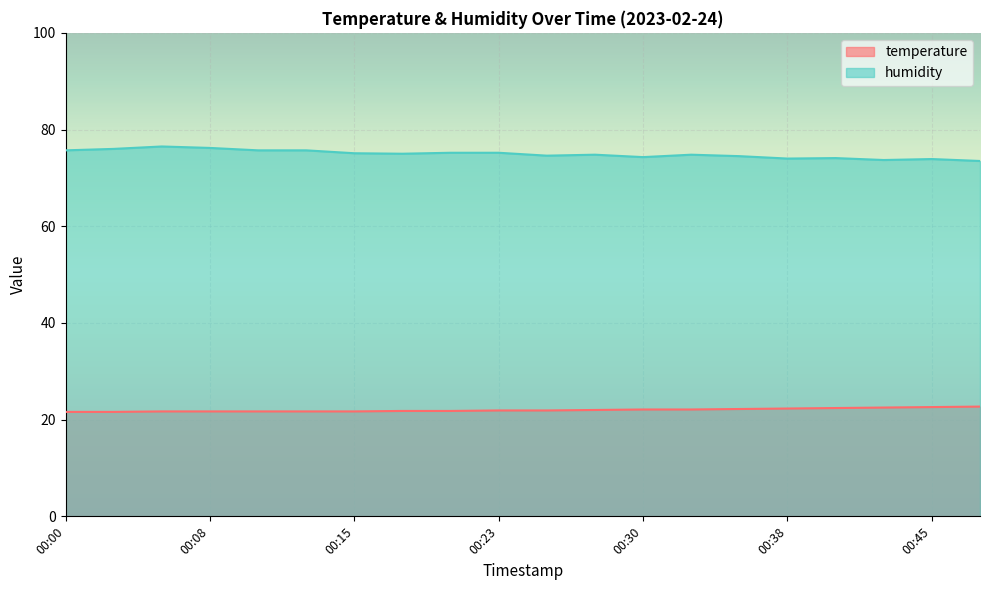

Reading right to left, what are all the values shown in this chart?

temperature: 00:48=22.7	00:45=22.6	00:43=22.5	00:40=22.4	00:38=22.3	00:35=22.2	00:33=22.1	00:30=22.1	00:28=22.0	00:25=21.9	00:23=21.9	00:20=21.8	00:18=21.8	00:15=21.7	00:13=21.7	00:10=21.7	00:08=21.7	00:05=21.7	00:03=21.6	00:00=21.6
humidity: 00:48=73.5	00:45=73.9	00:43=73.7	00:40=74.1	00:38=74.0	00:35=74.5	00:33=74.8	00:30=74.3	00:28=74.8	00:25=74.6	00:23=75.2	00:20=75.2	00:18=75.0	00:15=75.1	00:13=75.7	00:10=75.7	00:08=76.2	00:05=76.5	00:03=76.0	00:00=75.7